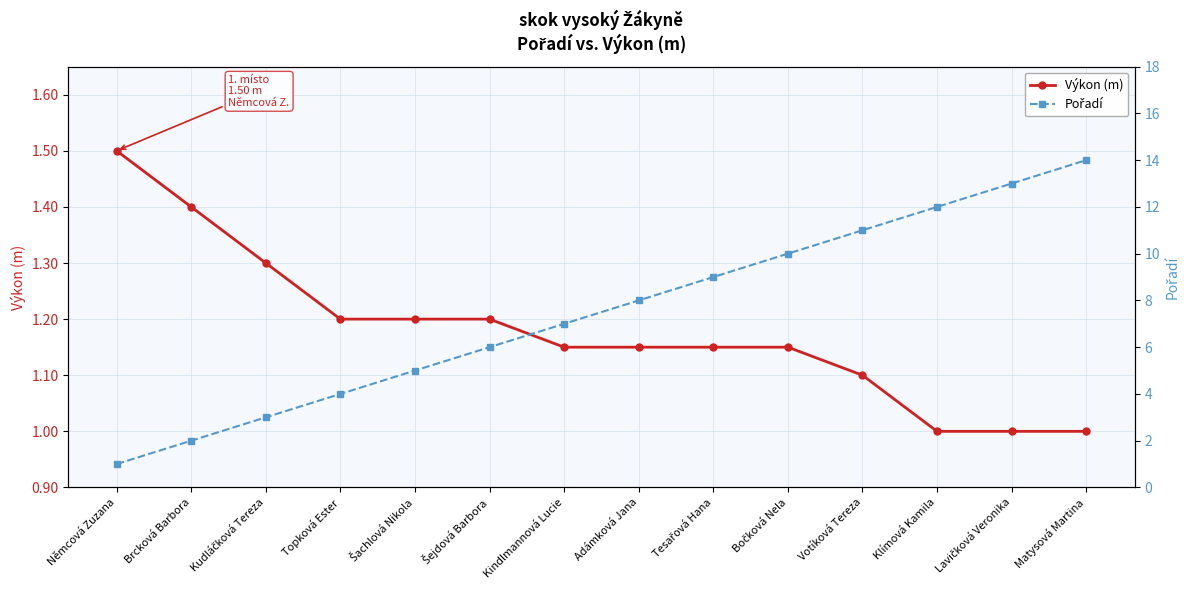

What is the difference between the highest and lowest values at Adámková Jana?

6.8